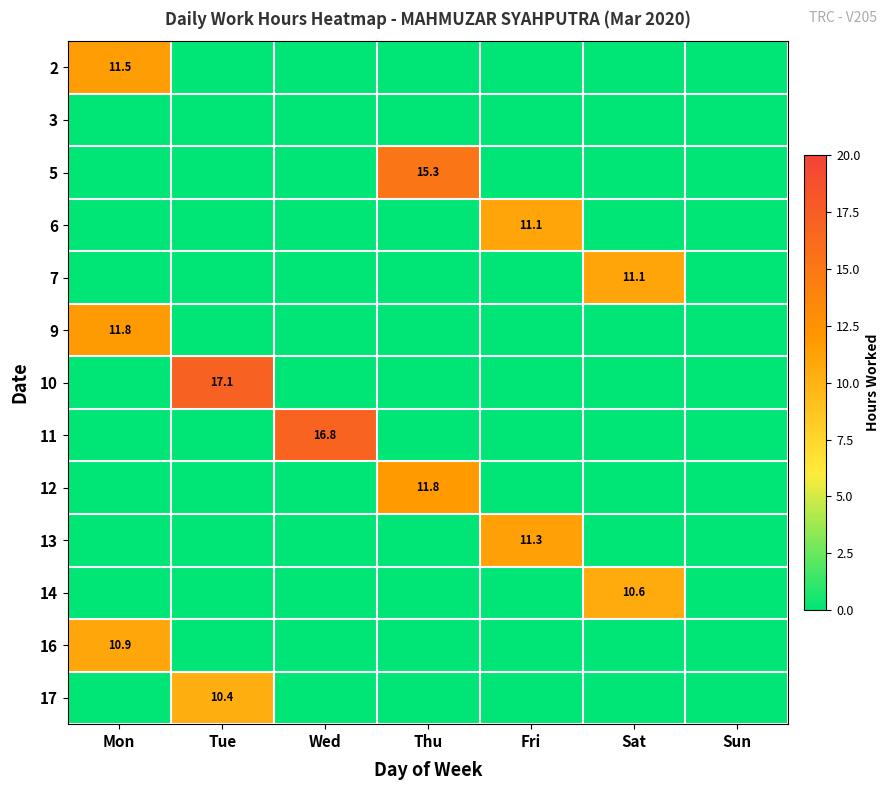

At which category is the sum across all series the highest?

Mon